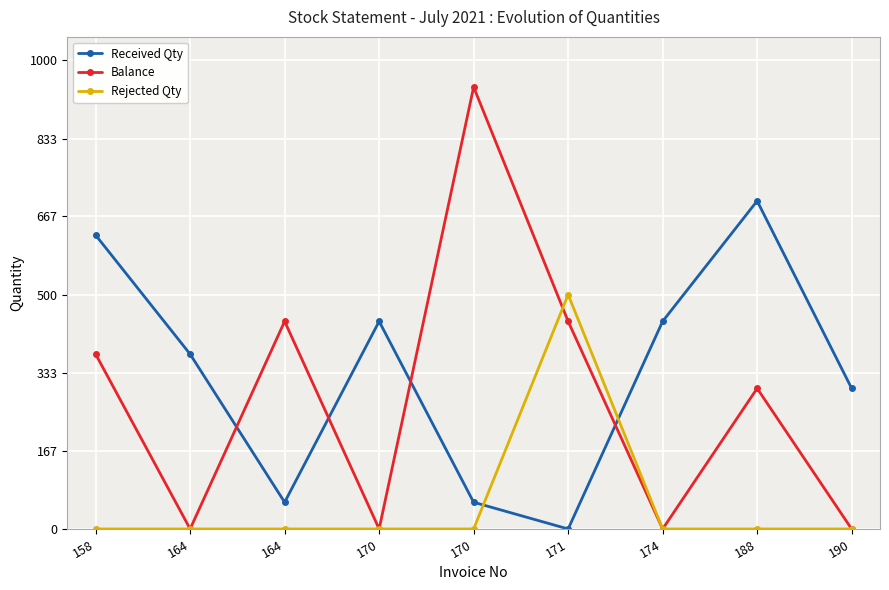

How many lines are shown in the chart?

3